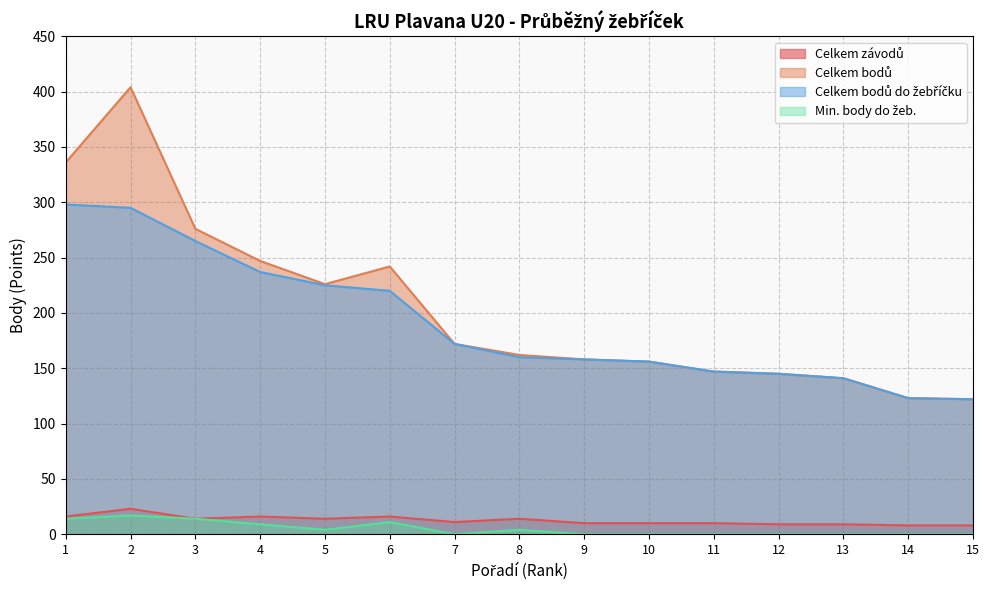

Count the number of data series in this chart.

4